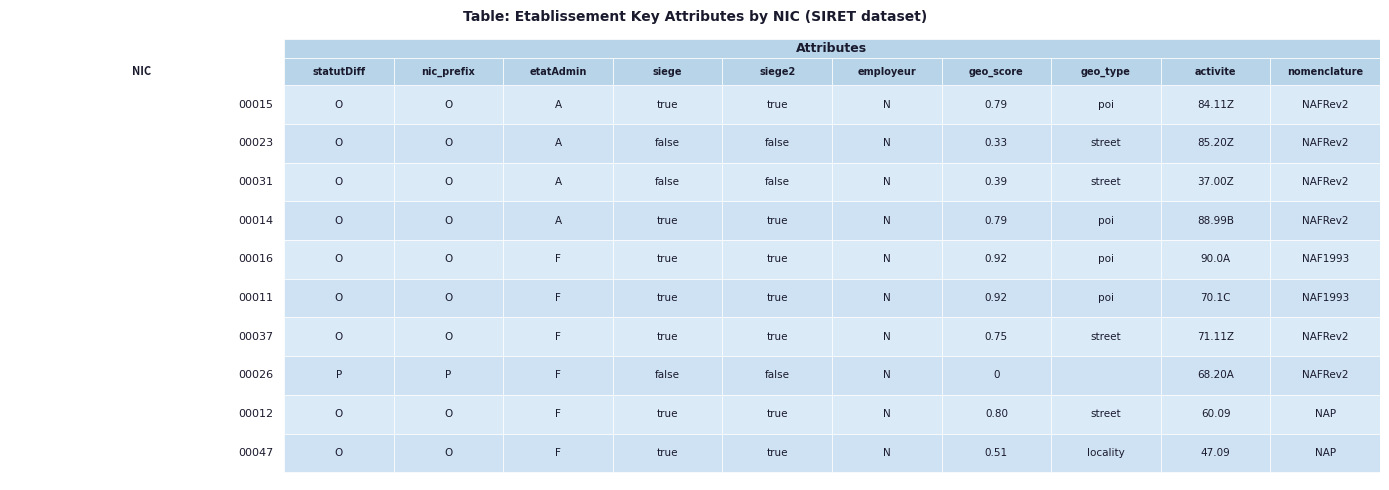

How many values in 00023 are above zero?

1